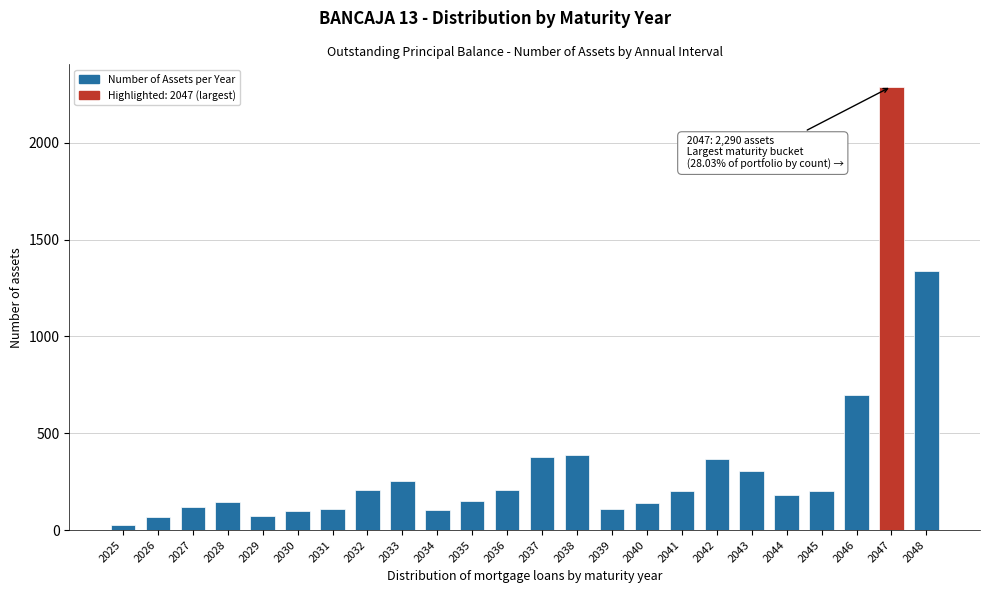

Where is the data nearest to the value 1159?

2048